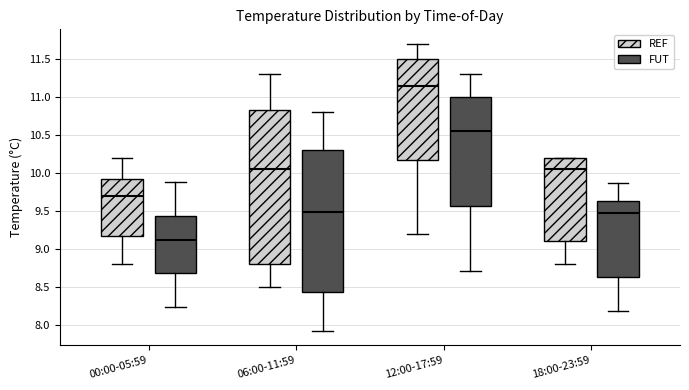

Which box has the lowest median line?

00:00-05:59 (FUT)